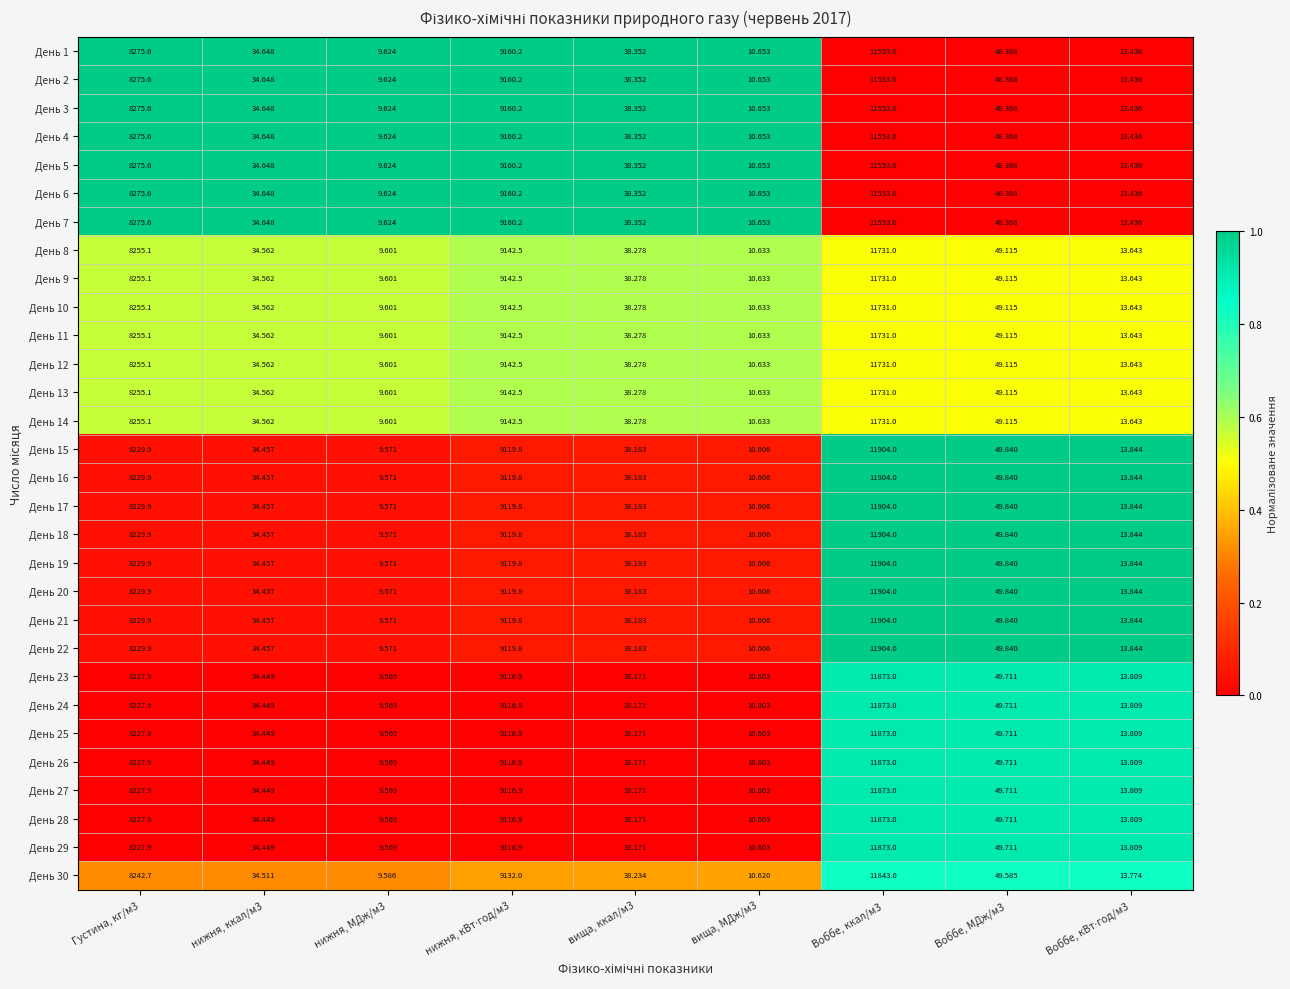

Is the value of День 28 at вища, МДж/м3 greater than the value of День 5 at вища, ккал/м3?

No